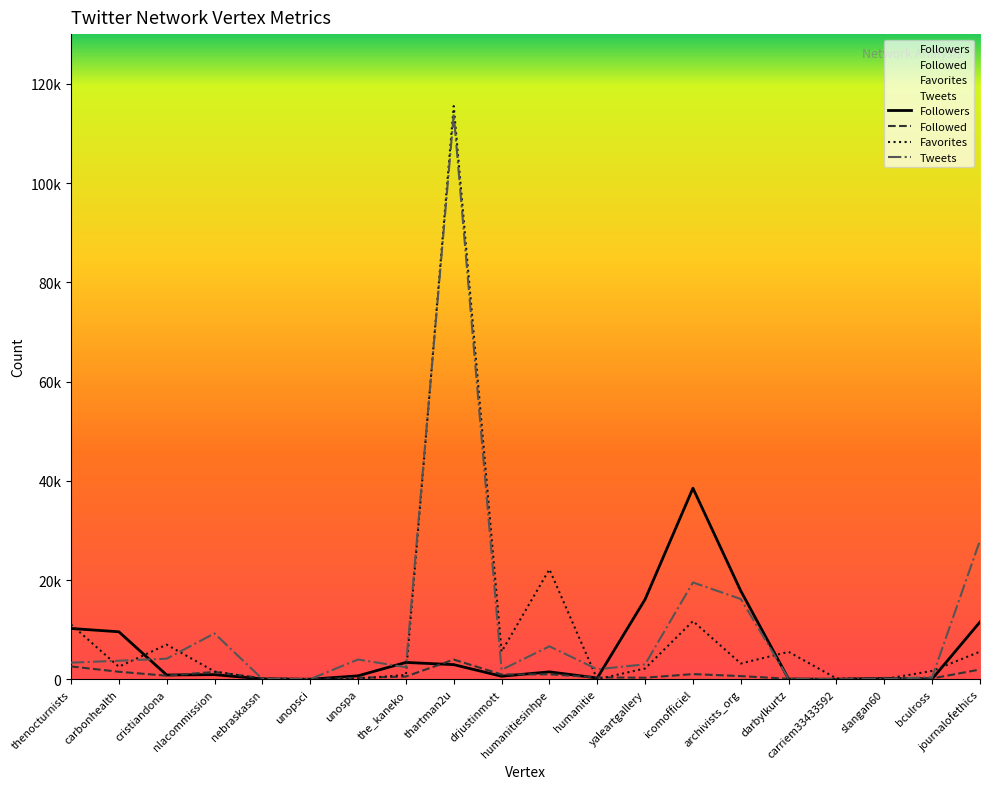

What is the average value of the Favorites series?

9841